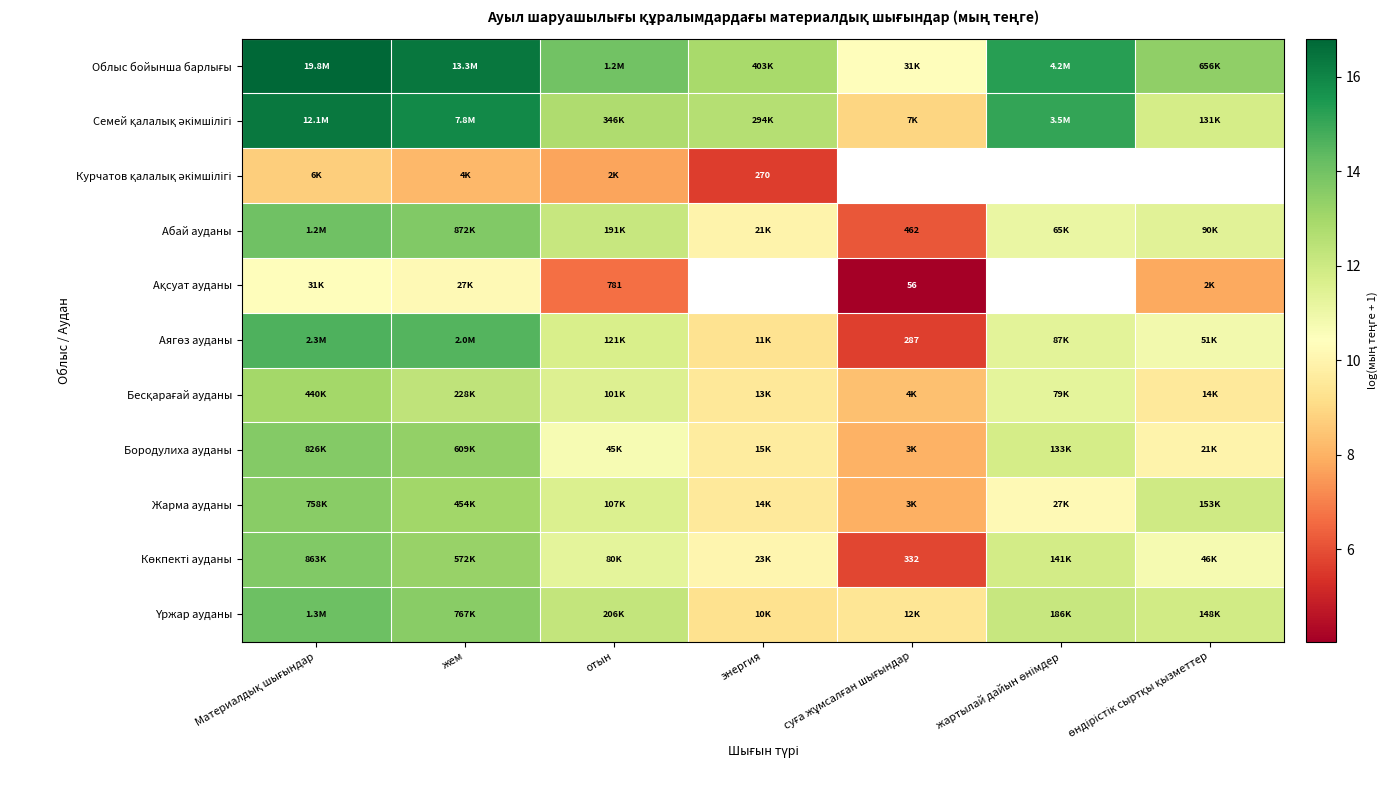

At which category does the chart reach its minimum across all series?

суға жұмсалған шығындар